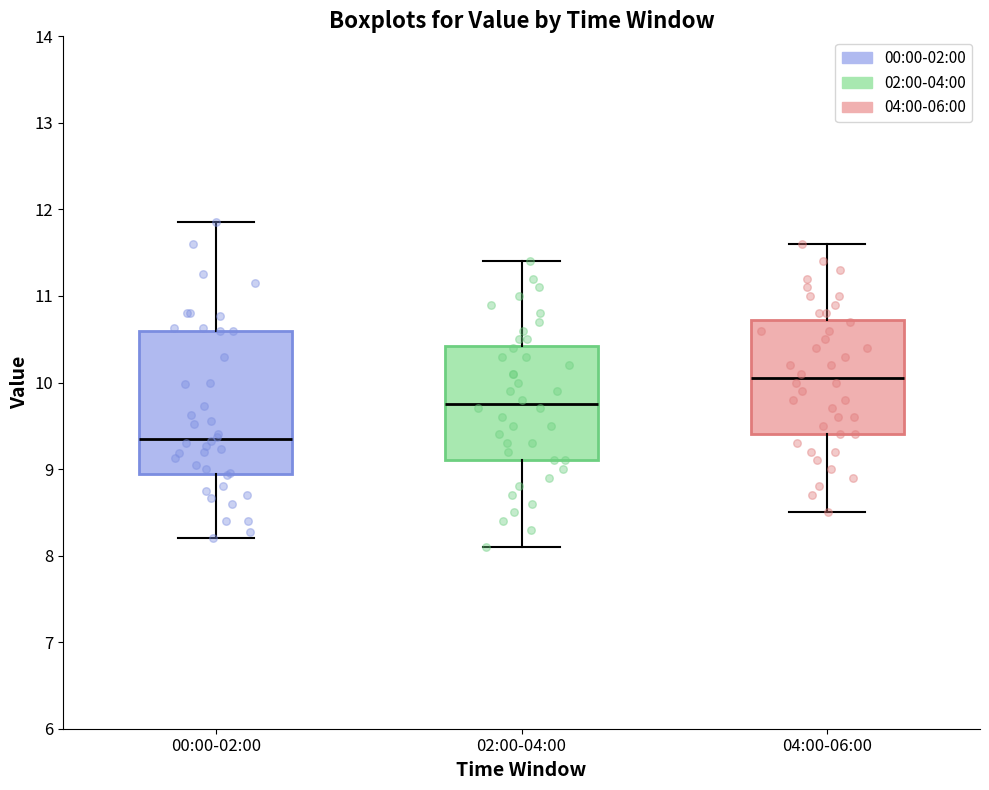

Reading left to right, read every box against the y-axis: the position of its median line, the range the box covers, and the ends of its whiskers. The values are not printed on the chart, so give them approximately, as read against the axis.

00:00-02:00: median 9.3, box 8.9 to 10.6, whiskers 8.2 to 11.9
02:00-04:00: median 9.8, box 9.1 to 10.4, whiskers 8.1 to 11.4
04:00-06:00: median 10.1, box 9.4 to 10.7, whiskers 8.5 to 11.6